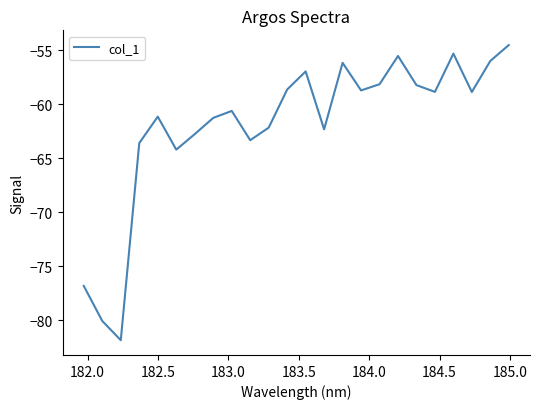

What is the maximum value shown in the chart?

-54.5